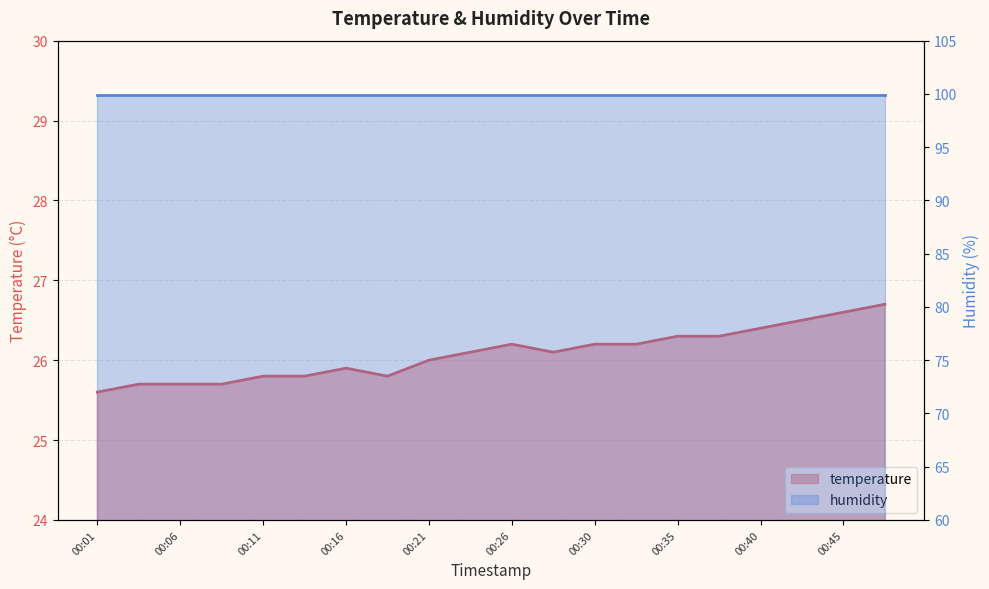

What is the smallest value displayed?

25.6